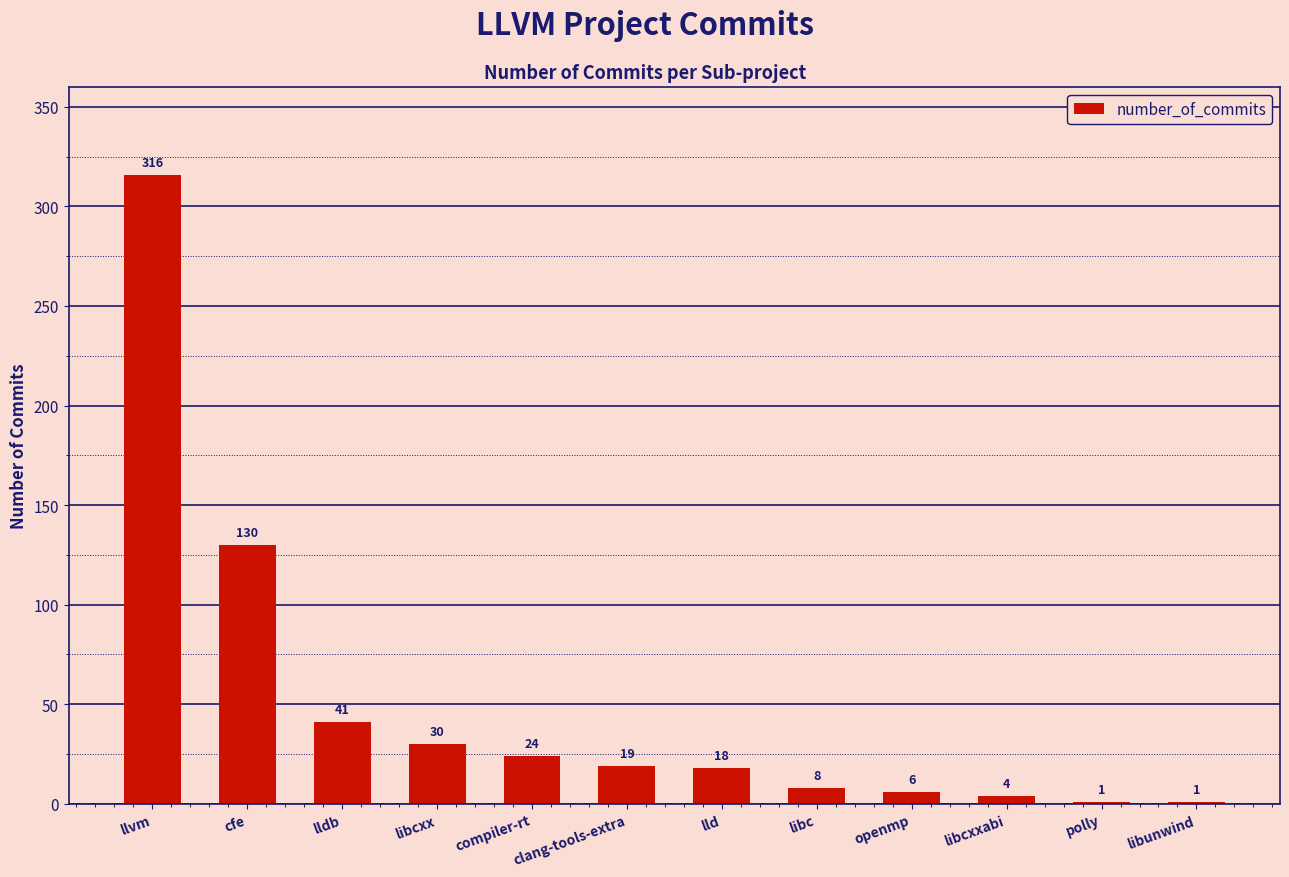

Count the number of categories in the chart.

12